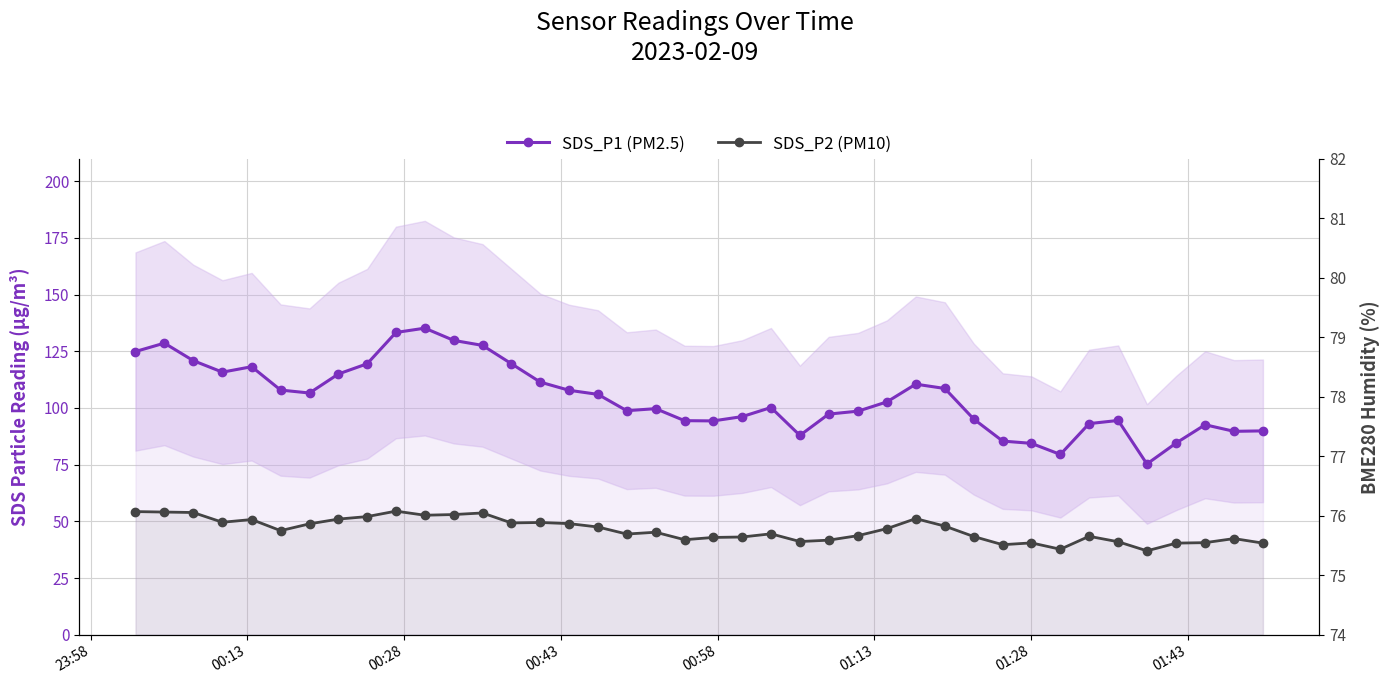

How many distinct data groups are displayed?

2